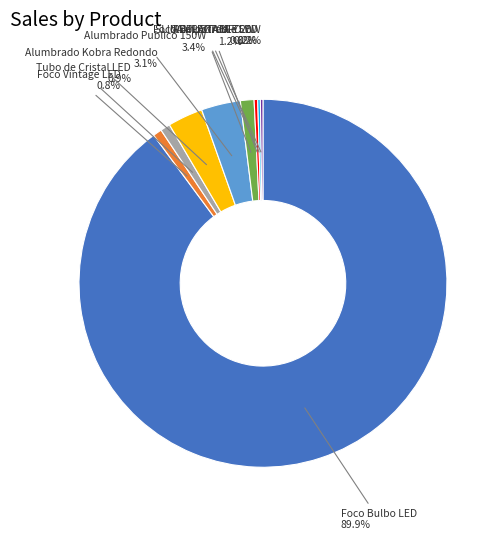

Combined, do Tubo de Cristal LED and Alumbrado Publico 150W account for over 50%?

No